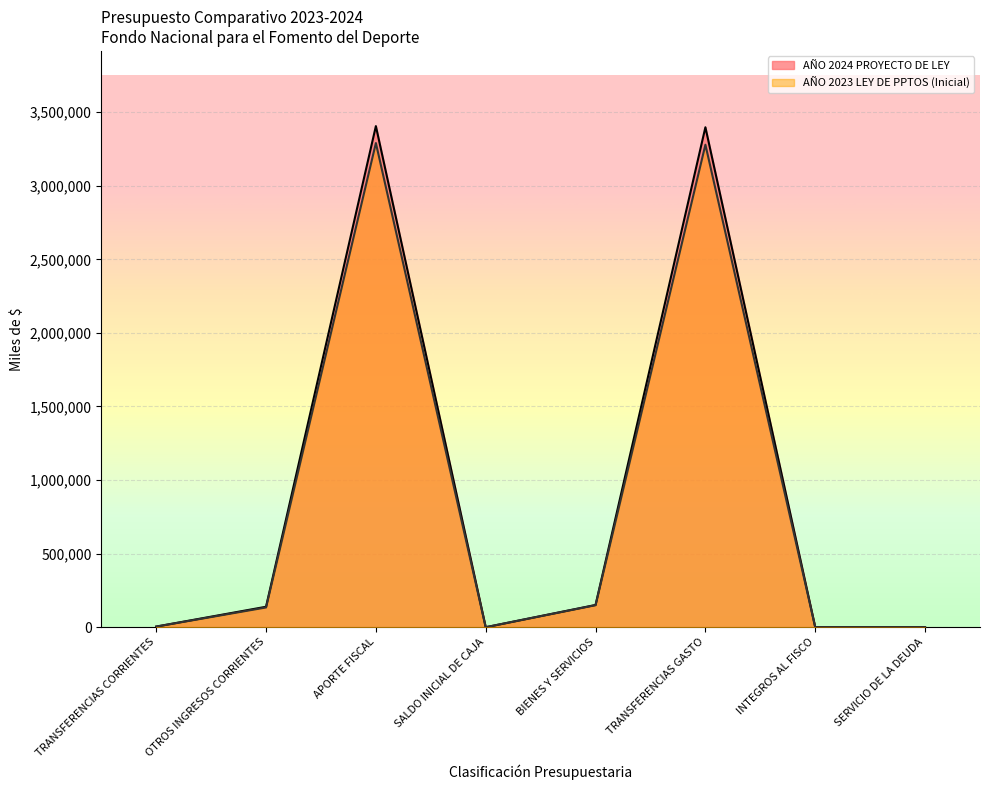

At which category does AÑO 2023 LEY DE PPTOS (Inicial) reach its first local peak?

APORTE FISCAL